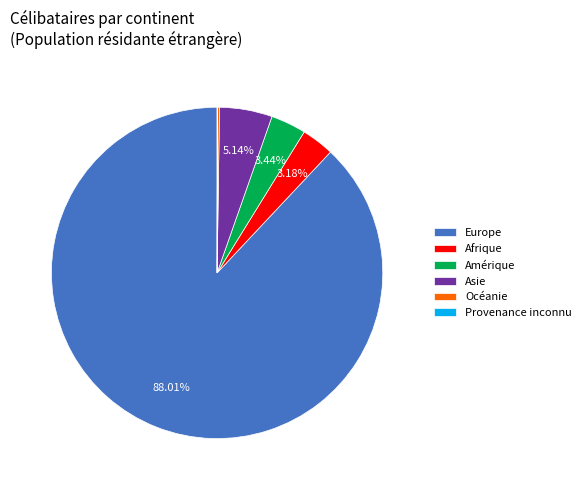

Is there any slice that represents more than half of the pie?

Yes